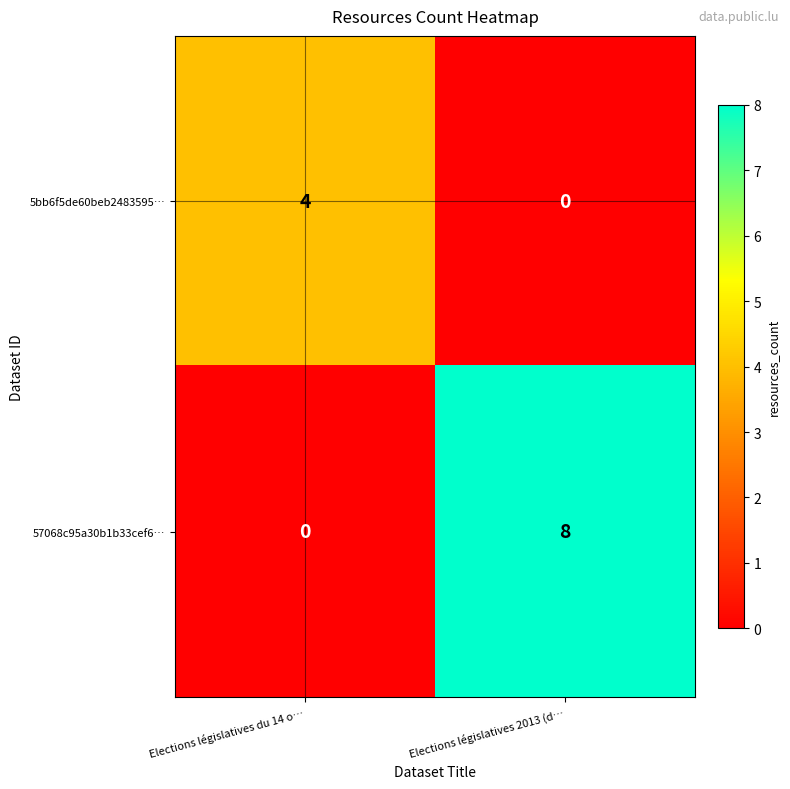

What is the difference between the maximum and minimum values in the 5bb6f5de60beb2483595… series?

4